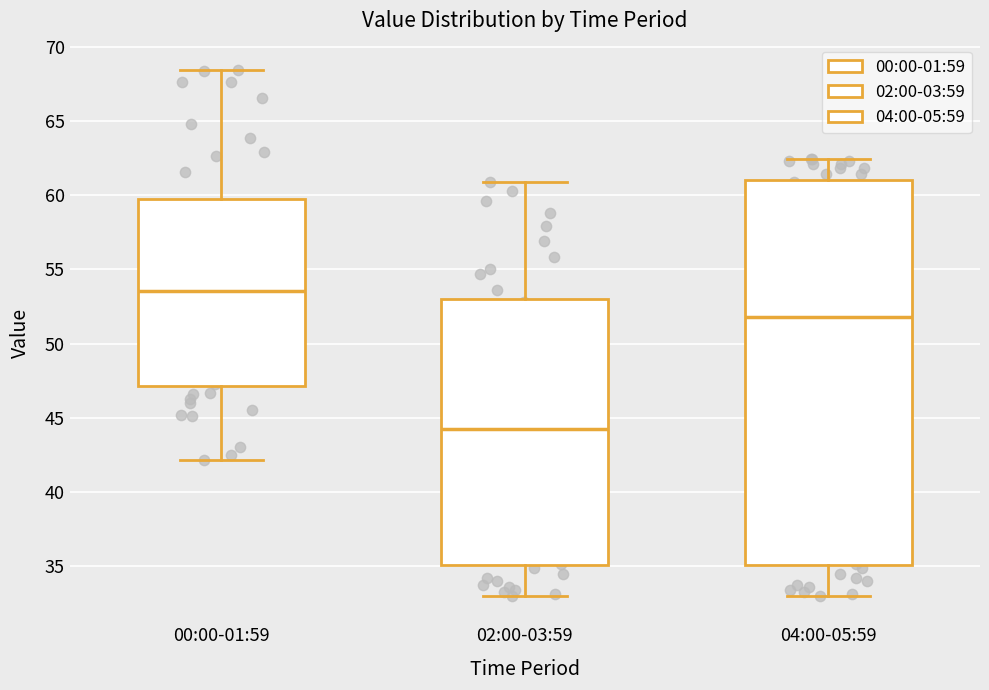

Comparing the boxes themselves (not the whiskers), which one is the tallest?

04:00-05:59